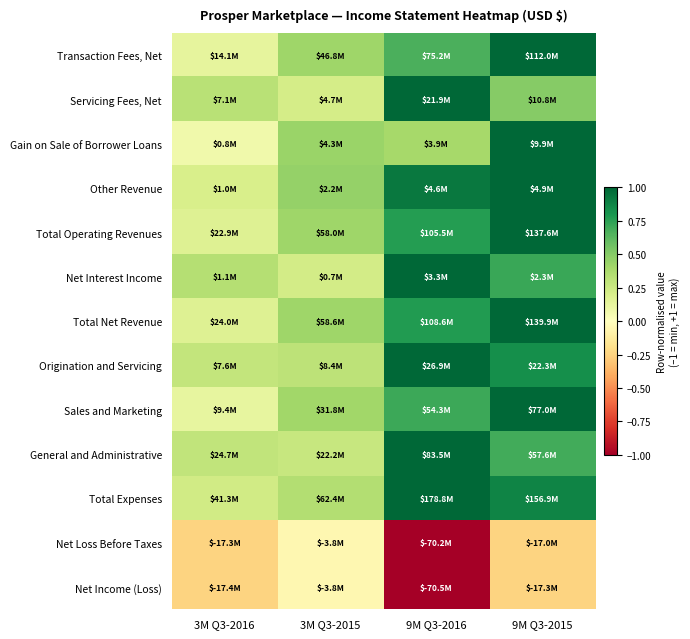

What is the total value across all series at 3M Q3-2016?

1.8